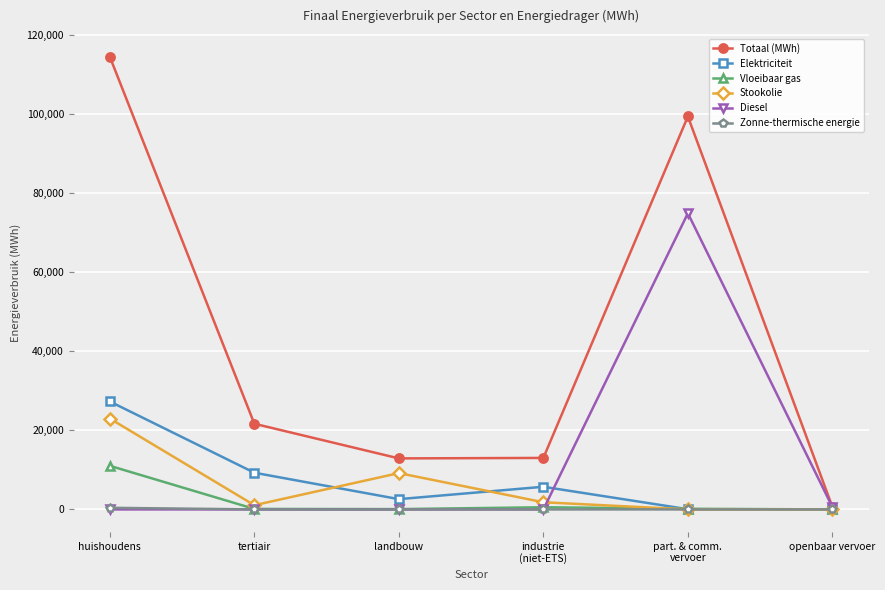

Where is the first local maximum for Totaal (MWh)?

part. & comm.
vervoer